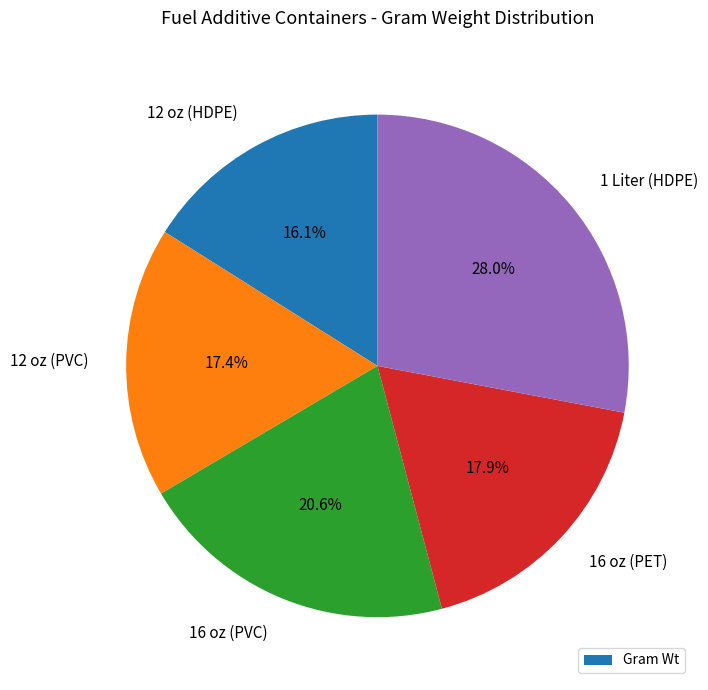

Is there any slice that represents more than half of the pie?

No